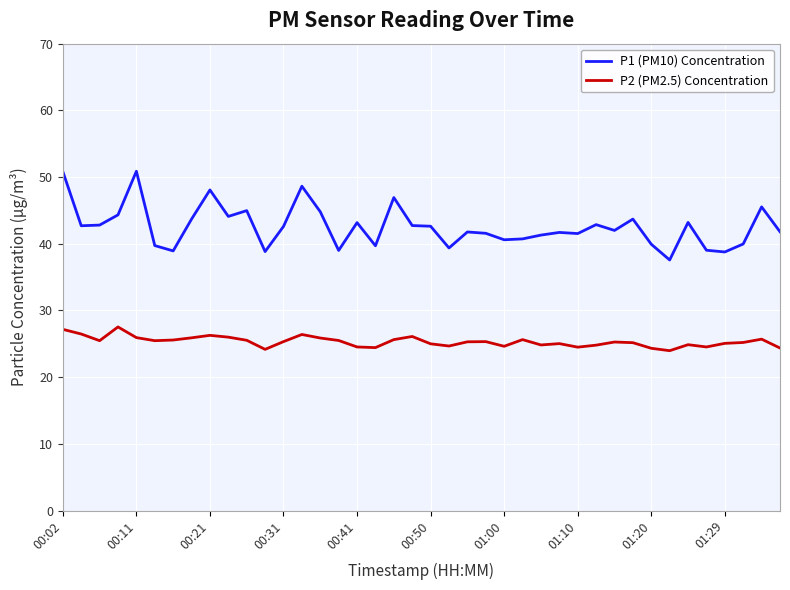

What are all the series names shown in the legend?

P1 (PM10) Concentration, P2 (PM2.5) Concentration